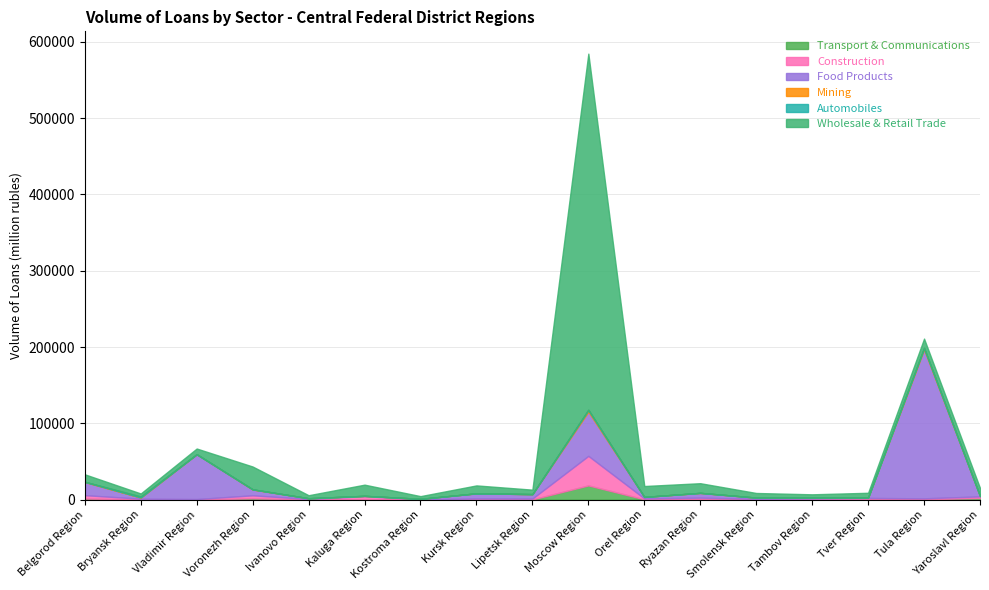

Which series changed the most between Bryansk Region and Ivanovo Region?

Automobiles